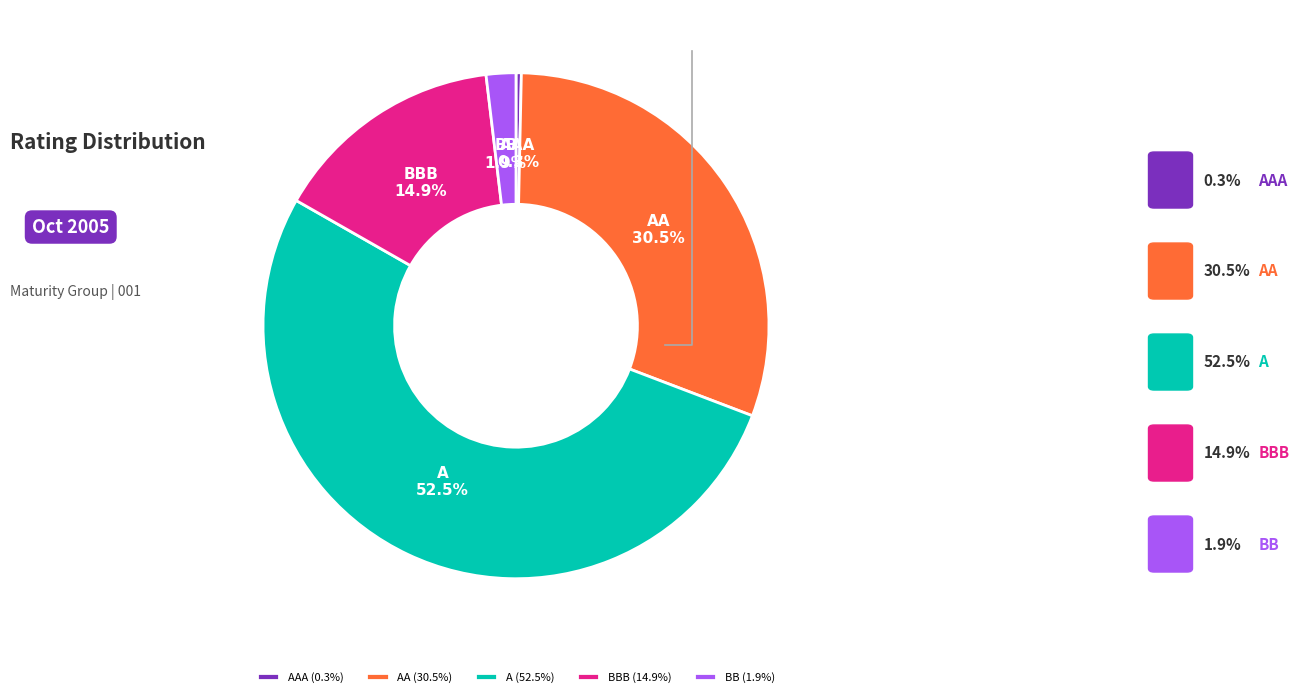

Between AA and BBB, which is larger?

AA